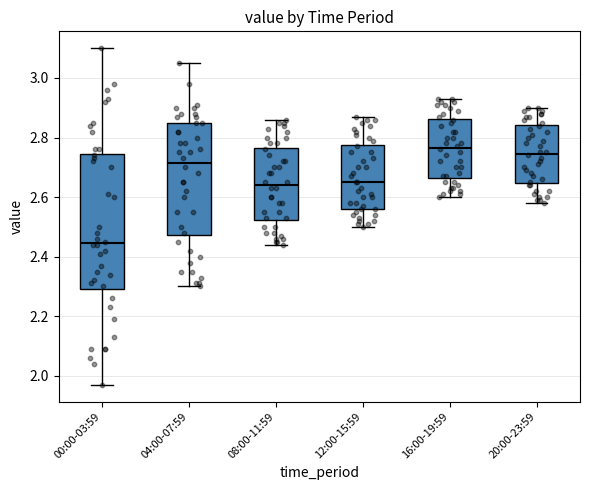

Where does the upper whisker of the box for 08:00-11:59 end on the y-axis? The values are not printed on the chart, so give them approximately, as read against the axis.

2.86